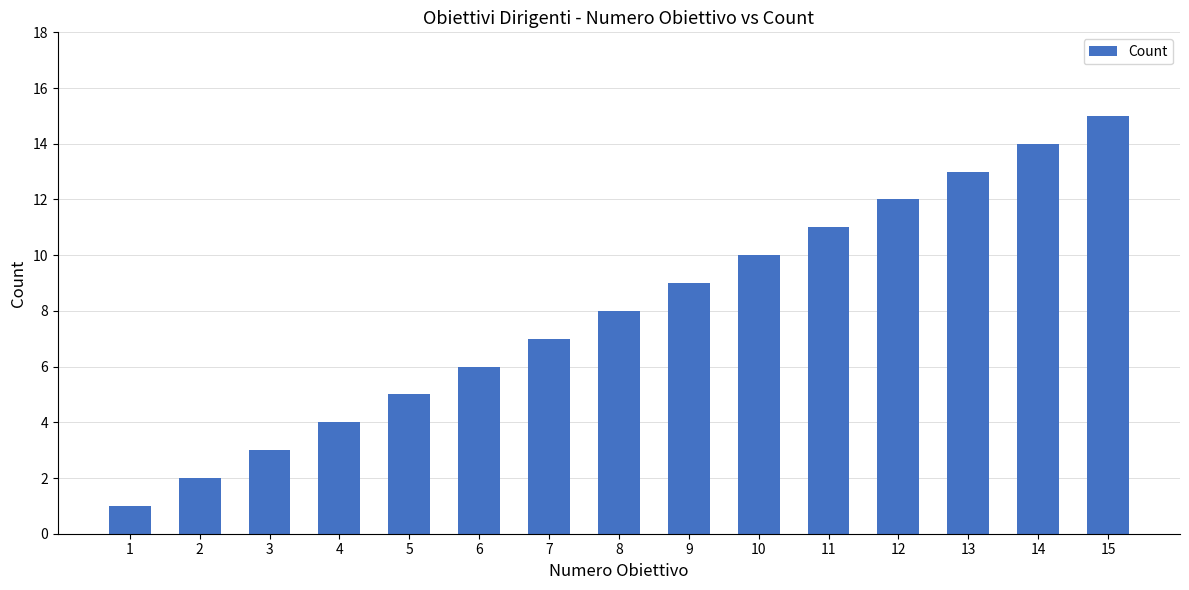

What is the smallest value displayed?

1